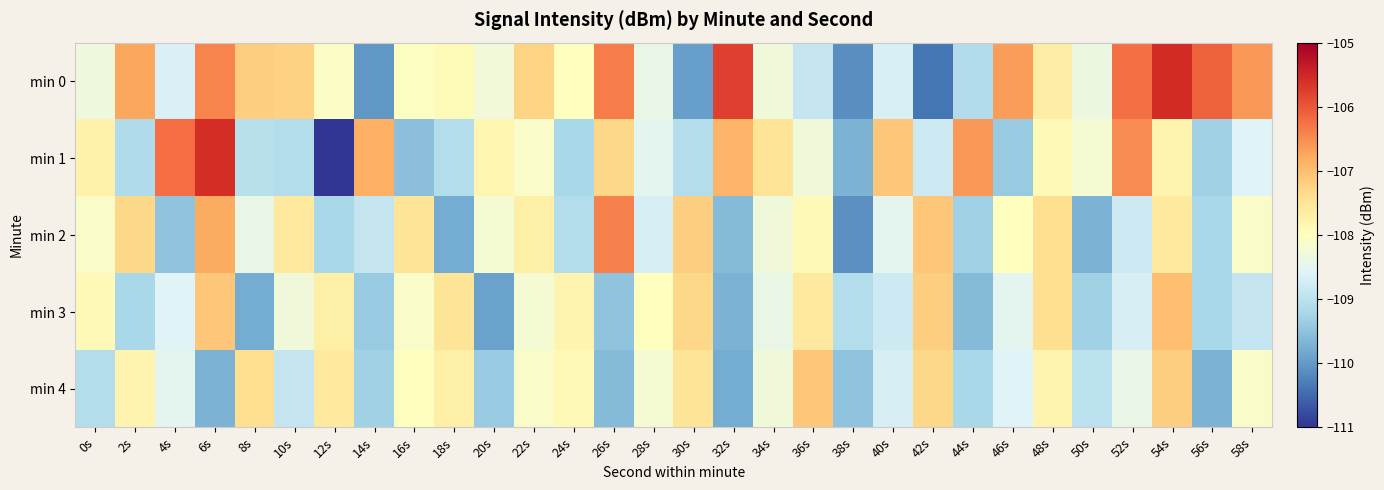

What is the greatest value displayed?

-105.6